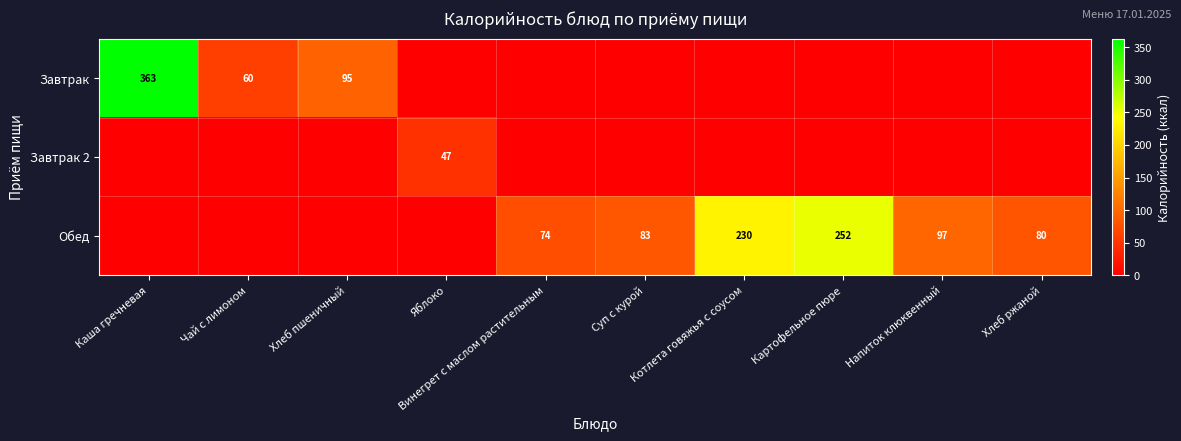

The Обед series shows 130 at Винегрет с маслом растительным. True or false?

False